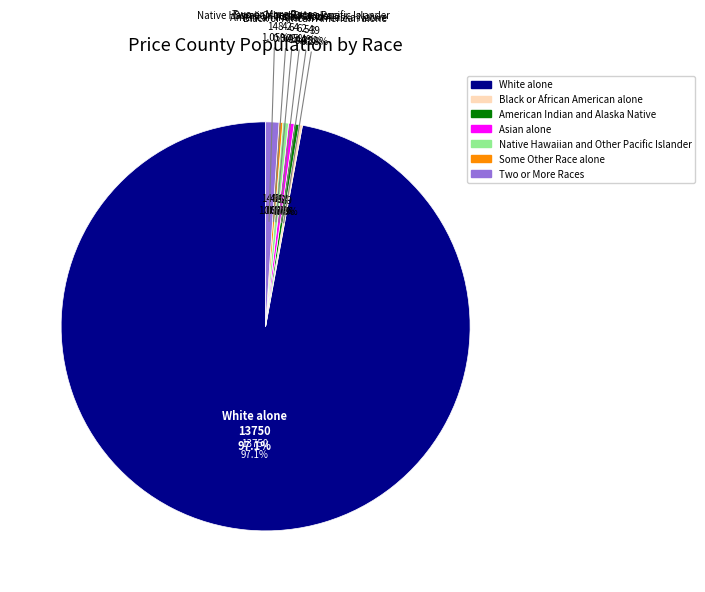

Does White alone account for over 50% of the chart?

Yes